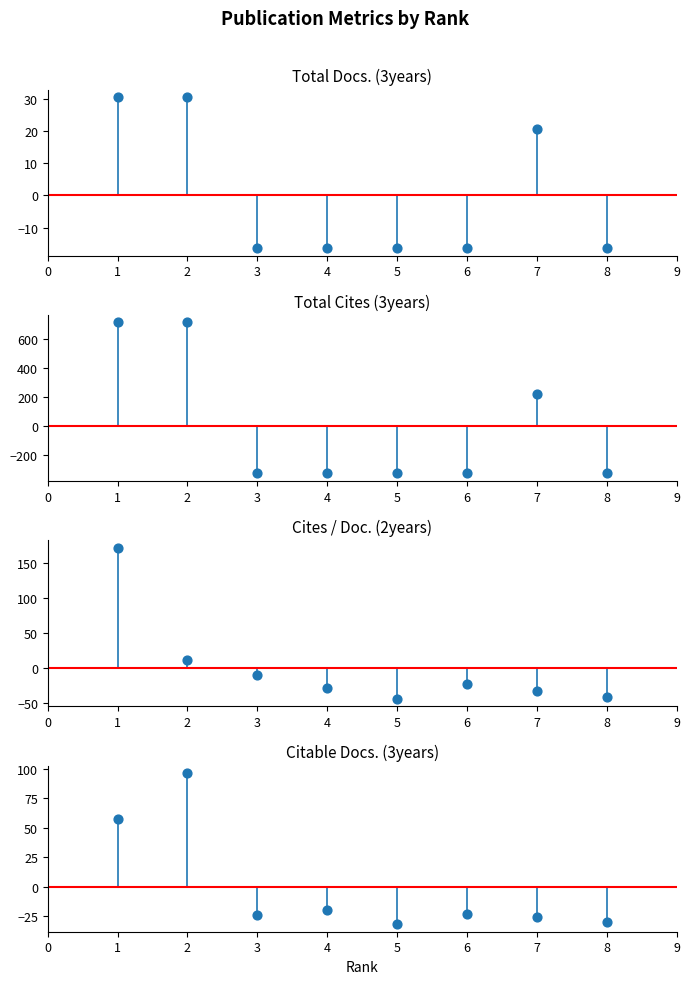

What are all the series names shown in the legend?

Total Docs. (3years), Total Cites (3years), Cites / Doc. (2years), Citable Docs. (3years)